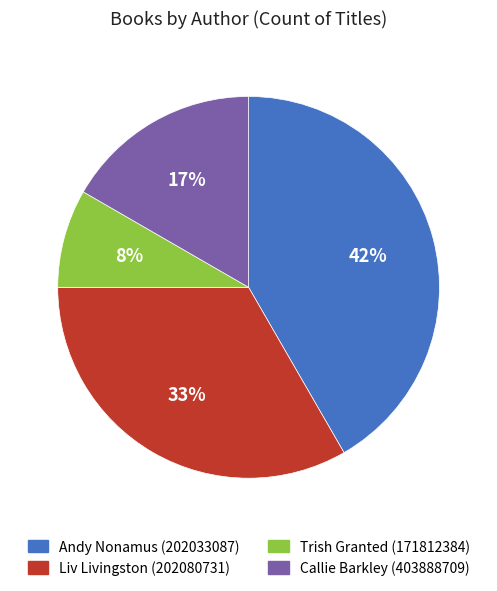

Is there any slice that represents more than half of the pie?

No